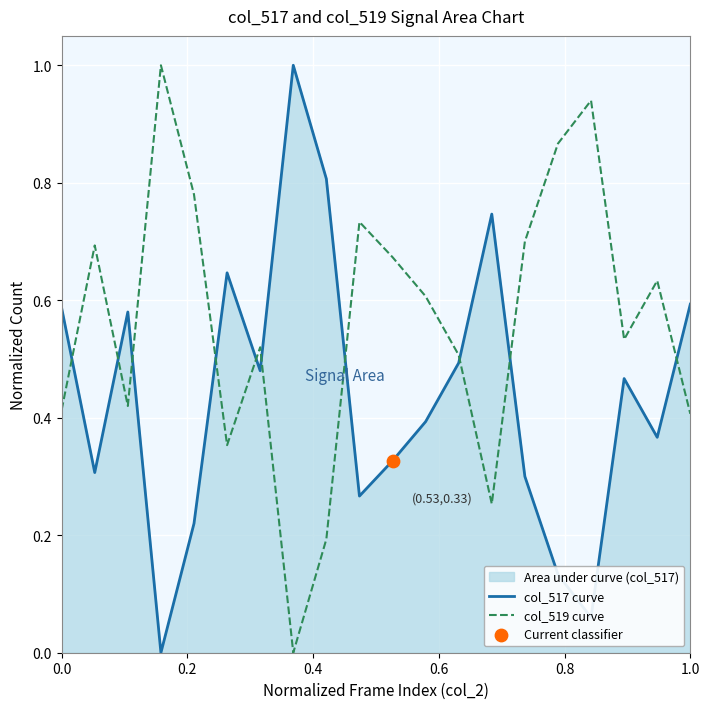

True or false: col_519 curve and col_517 curve intersect in this chart.

True